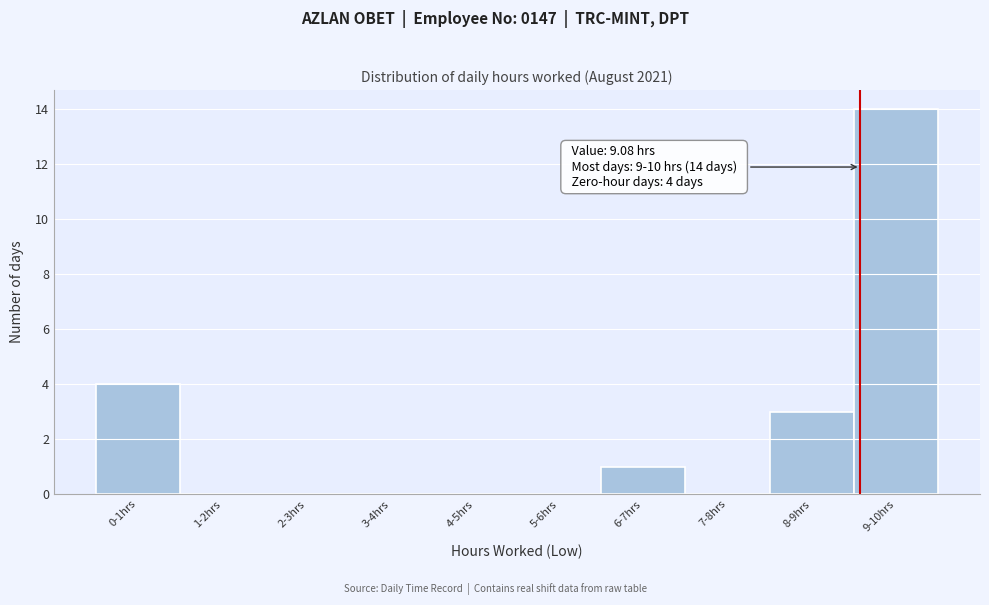

Reading left to right, list all the values displayed in this chart.

0-1hrs=4	1-2hrs=0	2-3hrs=0	3-4hrs=0	4-5hrs=0	5-6hrs=0	6-7hrs=1	7-8hrs=0	8-9hrs=3	9-10hrs=14